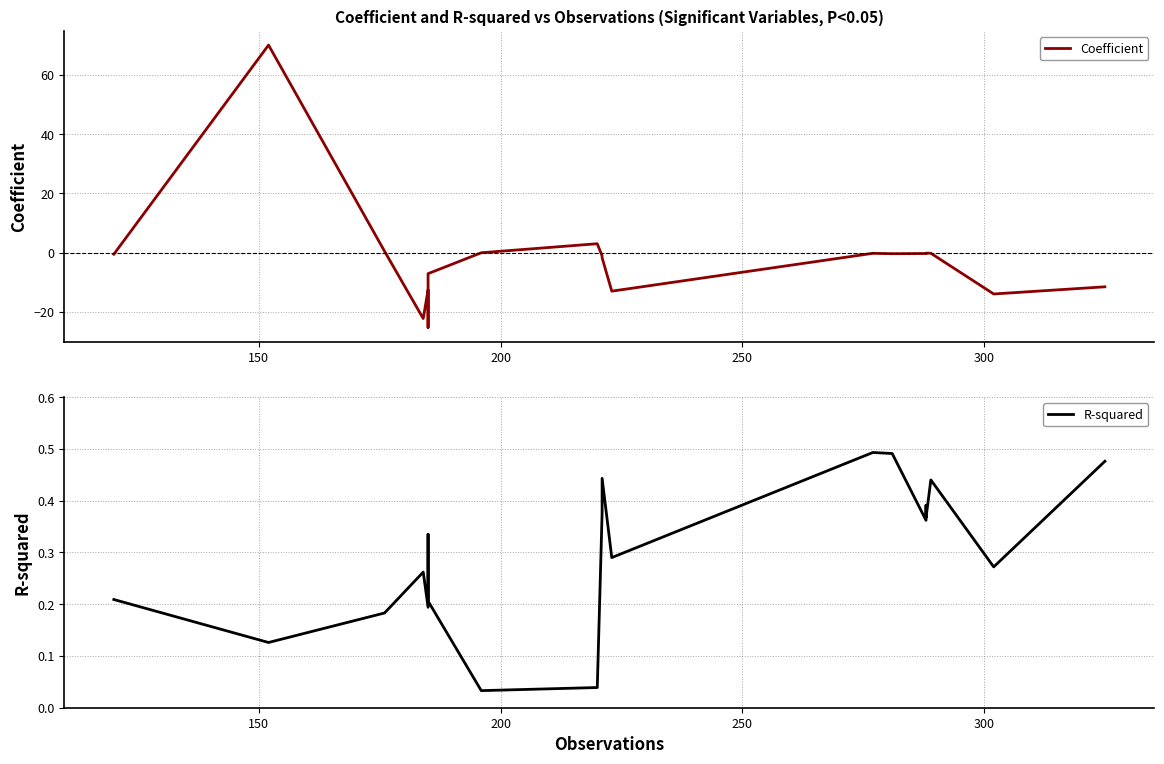

The Coefficient series shows 124.7 at 150. True or false?

False